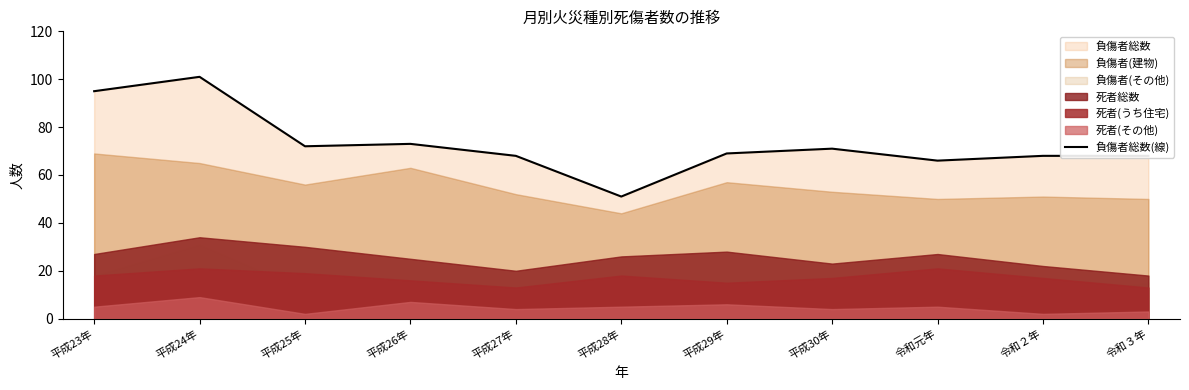

The value of 負傷者総数(線) at 令和３年 is 68. True or false?

True